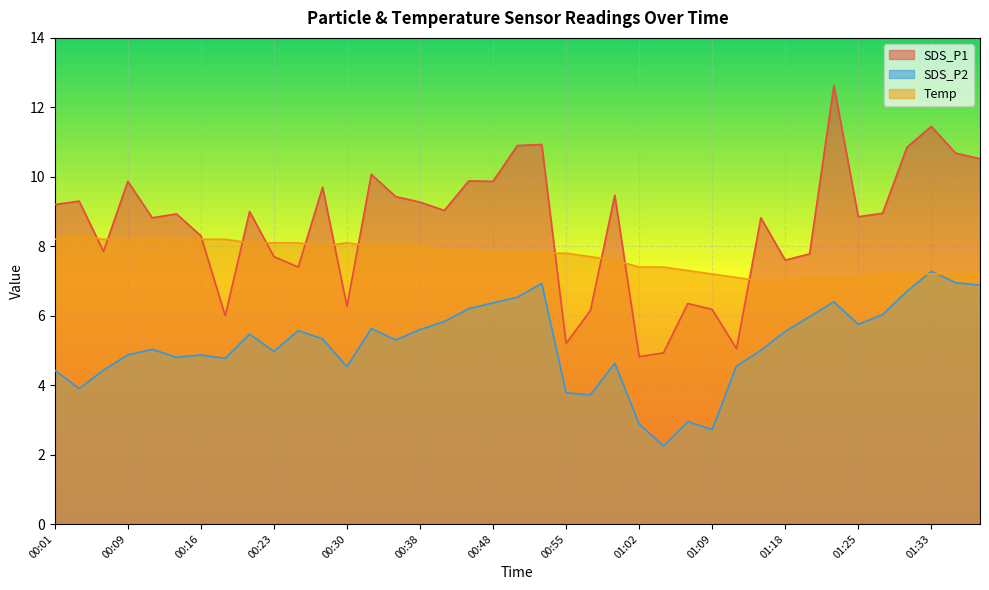

The value of Temp at 00:16 is 14.5. True or false?

False